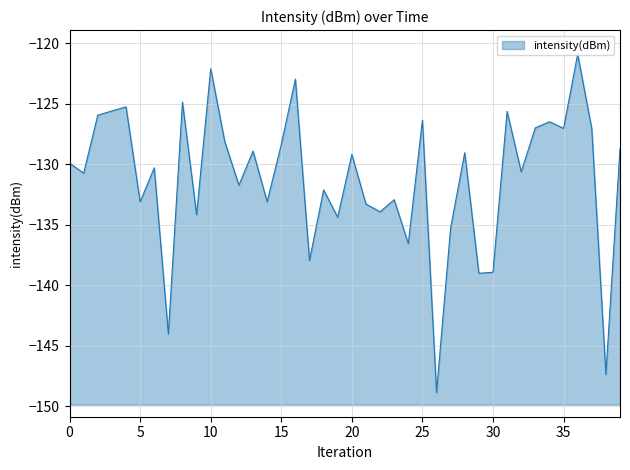

Reading right to left, list all the values displayed in this chart.

-128.7	-147.4	-127.1	-120.9	-127.0	-126.5	-127.0	-130.6	-125.6	-138.9	-139.0	-129.0	-135.2	-148.9	-126.3	-136.5	-132.9	-133.9	-133.3	-129.2	-134.4	-132.1	-138.0	-122.9	-128.4	-133.1	-128.9	-131.7	-128.1	-122.1	-134.2	-124.8	-144.0	-130.3	-133.1	-125.2	-125.6	-125.9	-130.7	-129.9